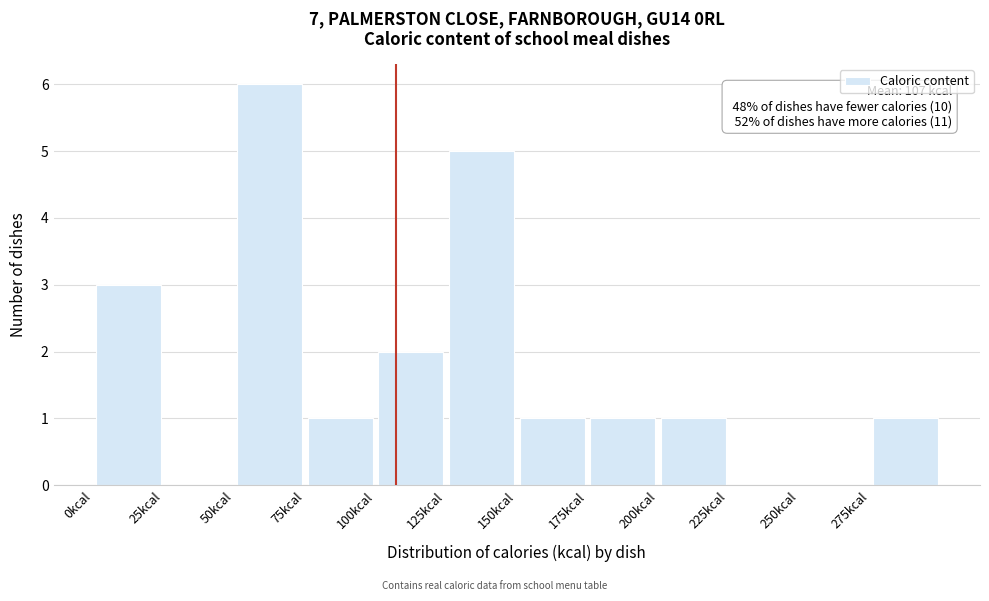

Which range on the x-axis has the tallest bar?

50 to 75